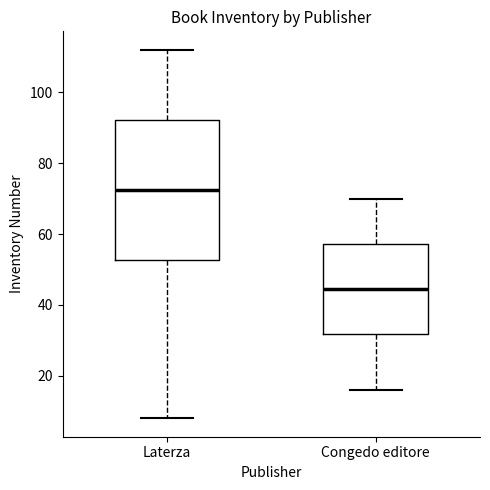

Reading left to right, transcribe this box plot: for each box, give where its median line is, the range the box spans, and where its two whiskers end, as read against the y-axis. The values are not printed on the chart, so give them approximately, as read against the axis.

Laterza: median 72, box 52 to 92, whiskers 8 to 112
Congedo editore: median 44, box 32 to 58, whiskers 16 to 70